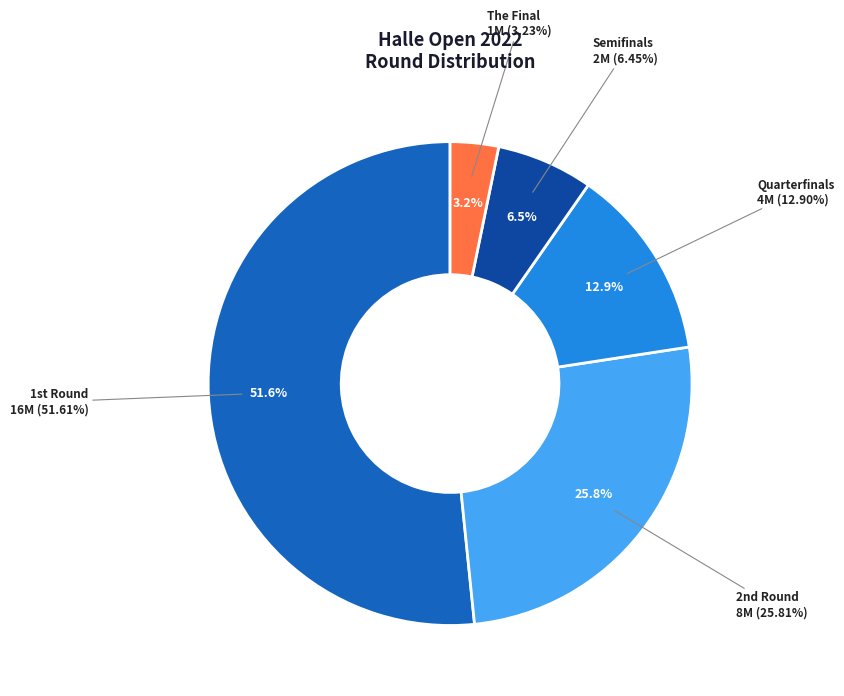

What portion of the pie excludes The Final?

96.8%